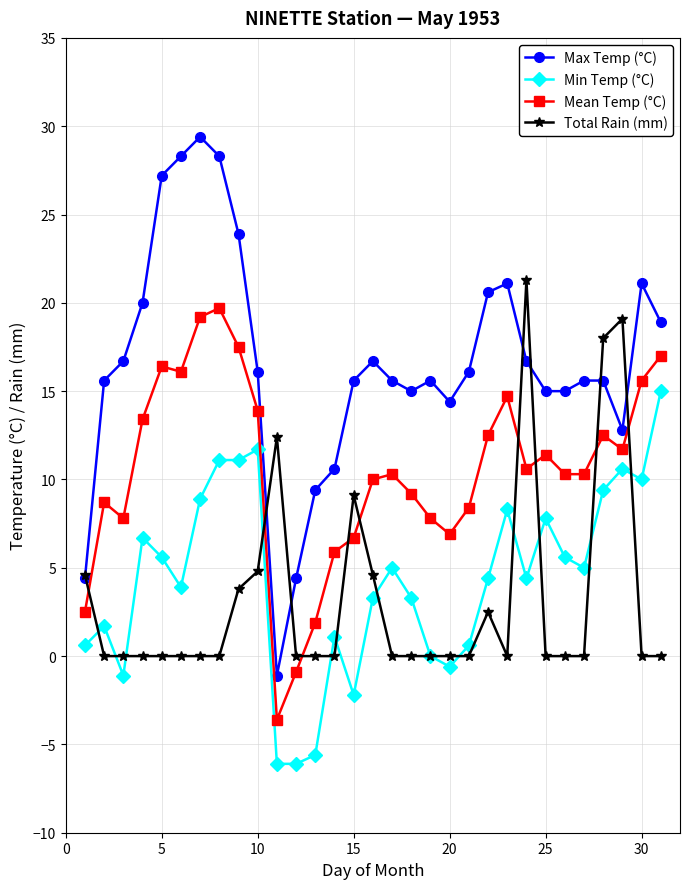

Which series has the widest spread of values?

Max Temp (°C)